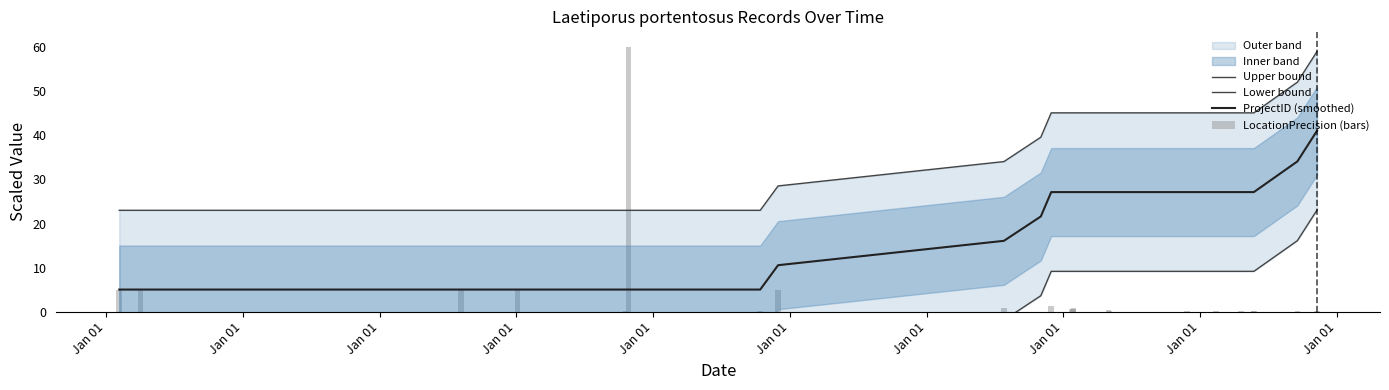

What is the highest value of the ProjectID (smoothed) series?

41.1